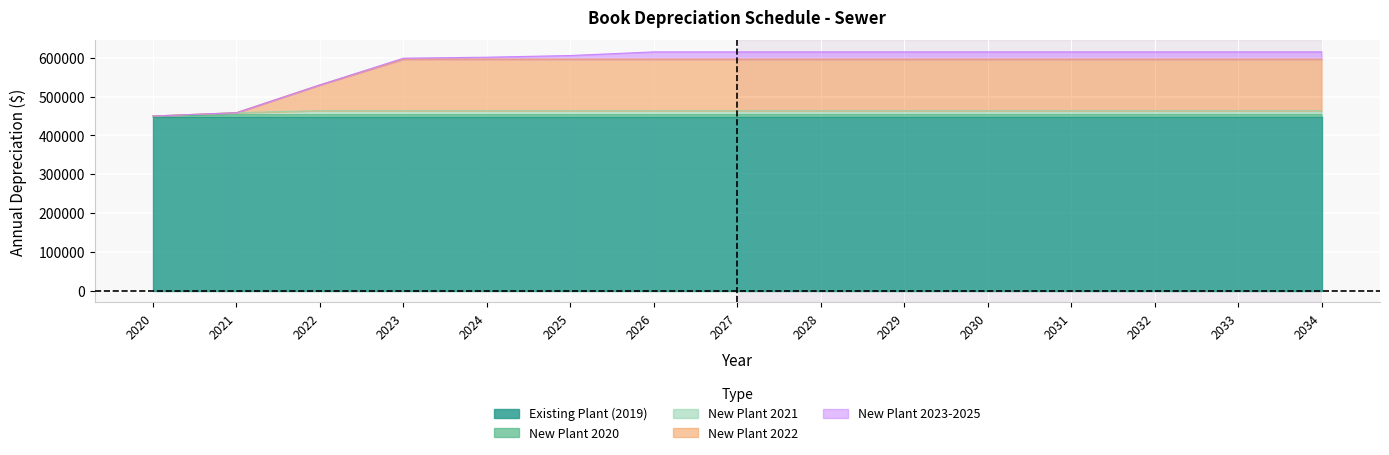

List the labels in order of New Plant 2022 value, largest first.

2023, 2024, 2025, 2026, 2027, 2028, 2029, 2030, 2031, 2032, 2033, 2034, 2022, 2021, 2020